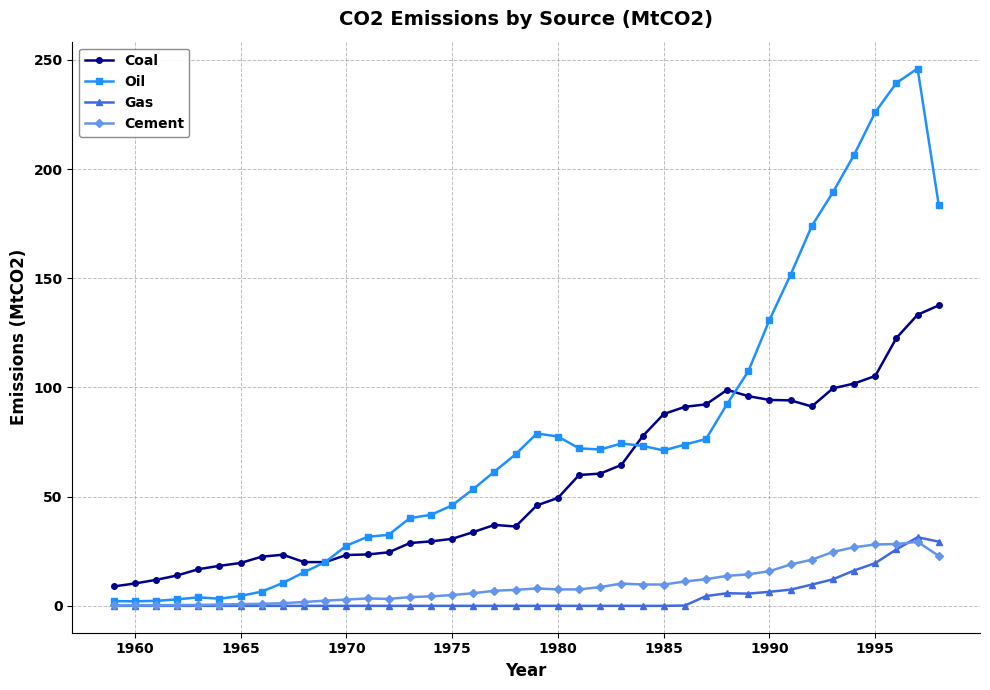

True or false: Gas and Coal cross at least once.

False